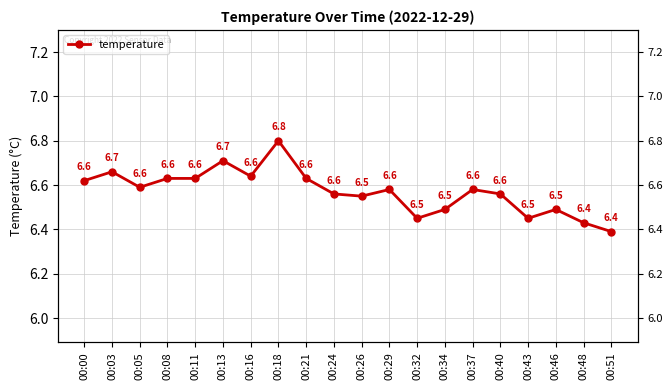

Reading left to right, extract all data points from this chart.

00:00=6.6	00:03=6.7	00:05=6.6	00:08=6.6	00:11=6.6	00:13=6.7	00:16=6.6	00:18=6.8	00:21=6.6	00:24=6.6	00:26=6.5	00:29=6.6	00:32=6.5	00:34=6.5	00:37=6.6	00:40=6.6	00:43=6.5	00:46=6.5	00:48=6.4	00:51=6.4